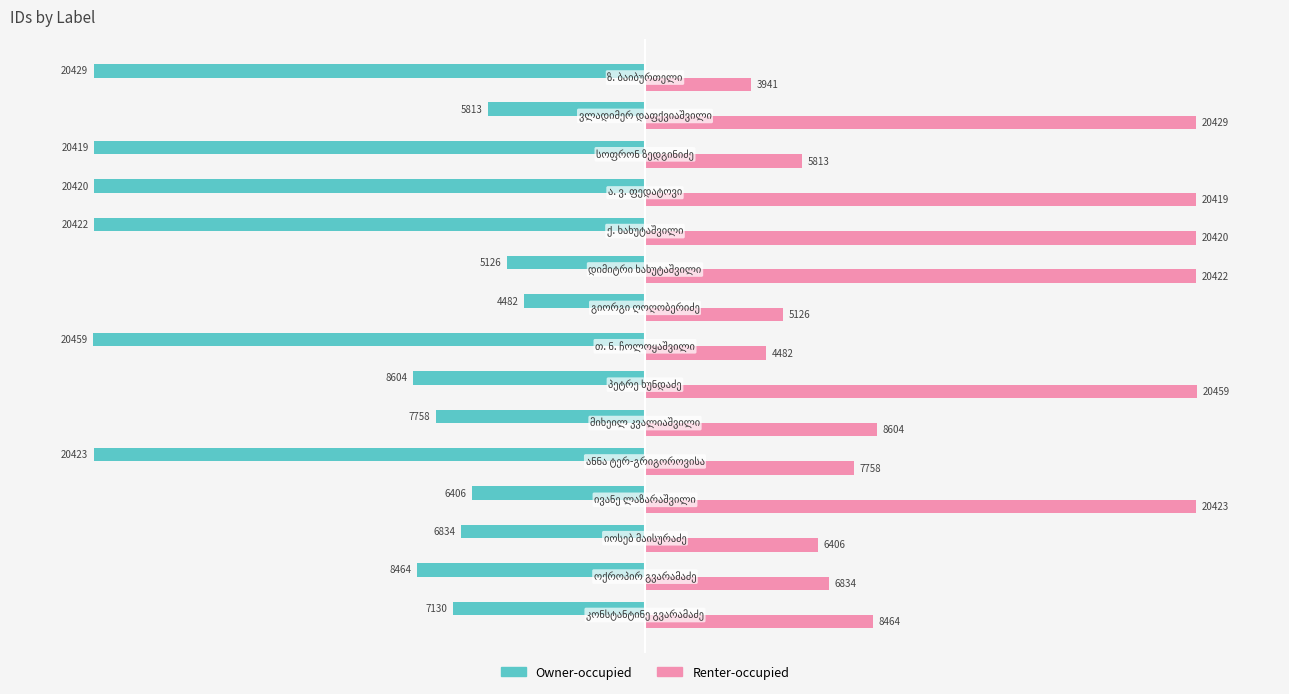

At how many categories does at least one series exceed 4451?

14